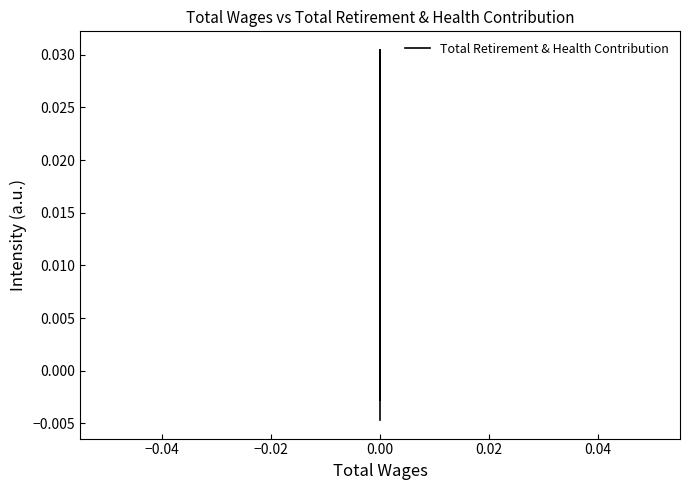

How many values are below zero?

2